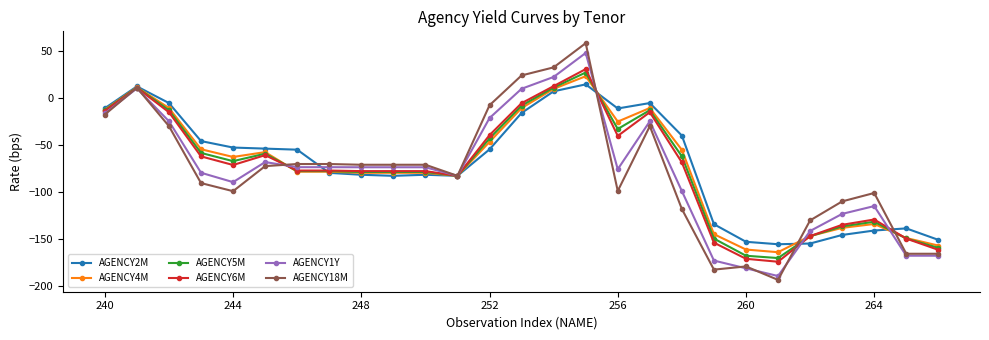

How many series are shown in this chart?

6